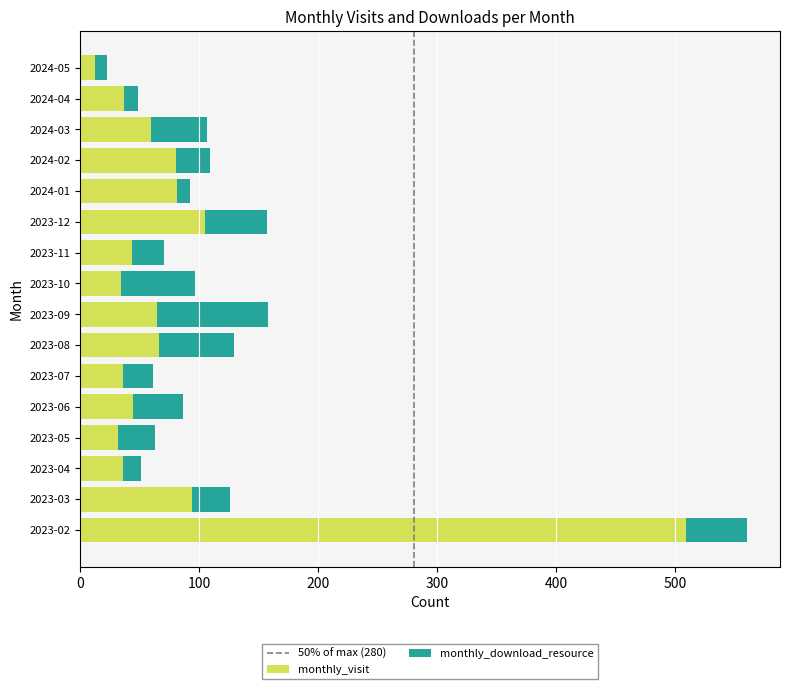

What is the difference between the monthly_visit values at 2024-03 and 2023-05?

27